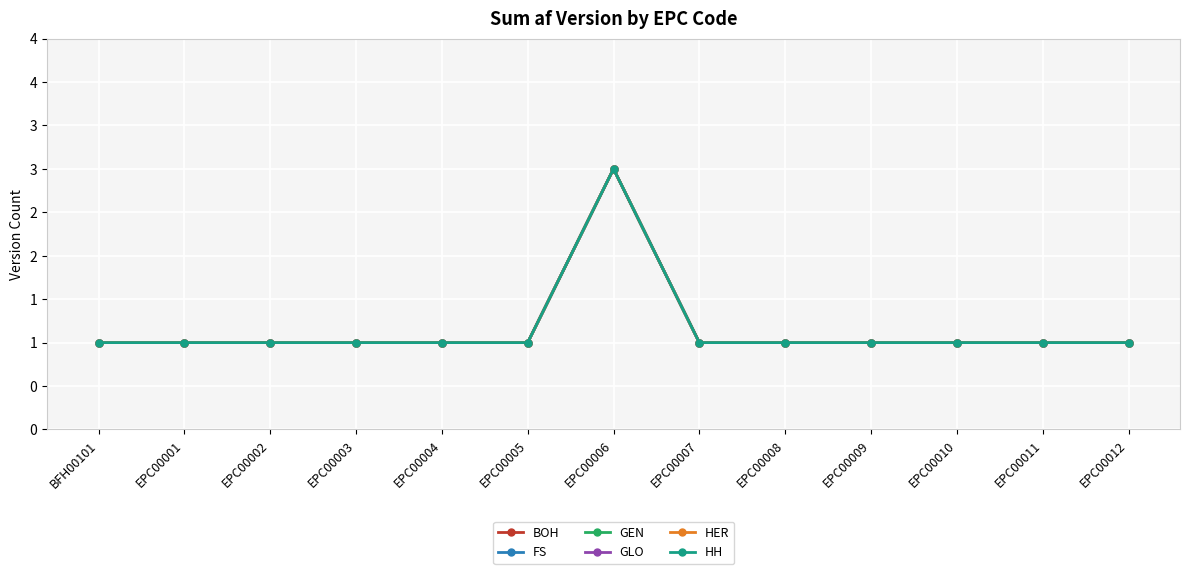

Does the chart display data point markers on the line(s)?

Yes